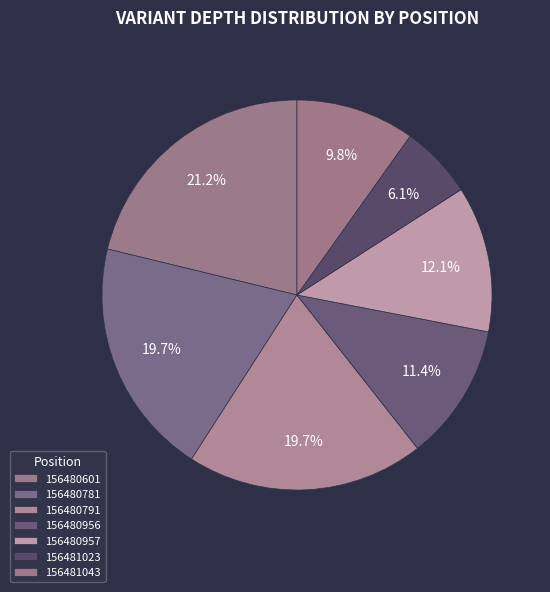

What is the ratio of the value at 156481023 to the value at 156480791?

0.3